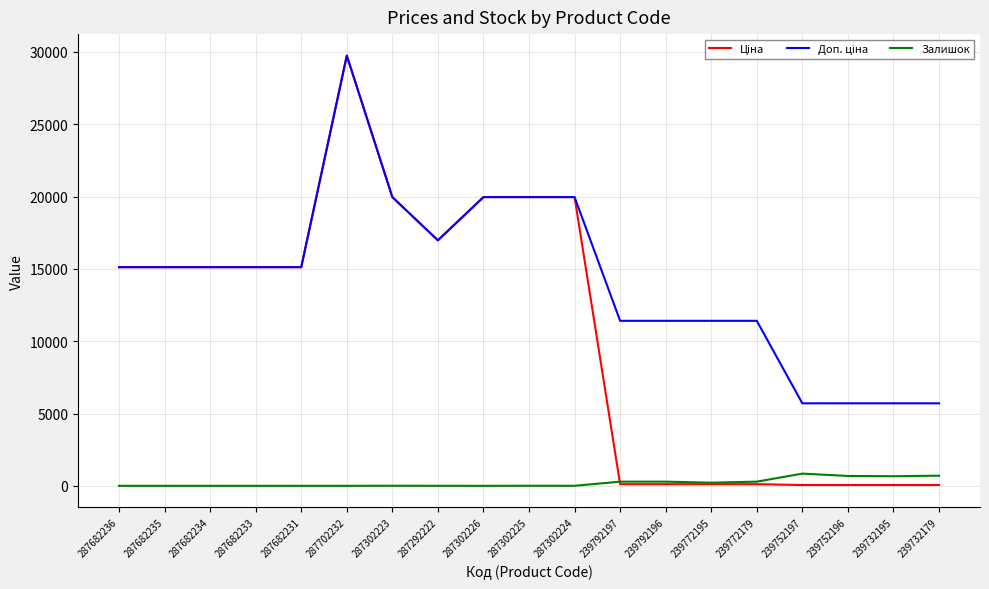

What is the difference between the Залишок values at 239732195 and 239772195?

447.0